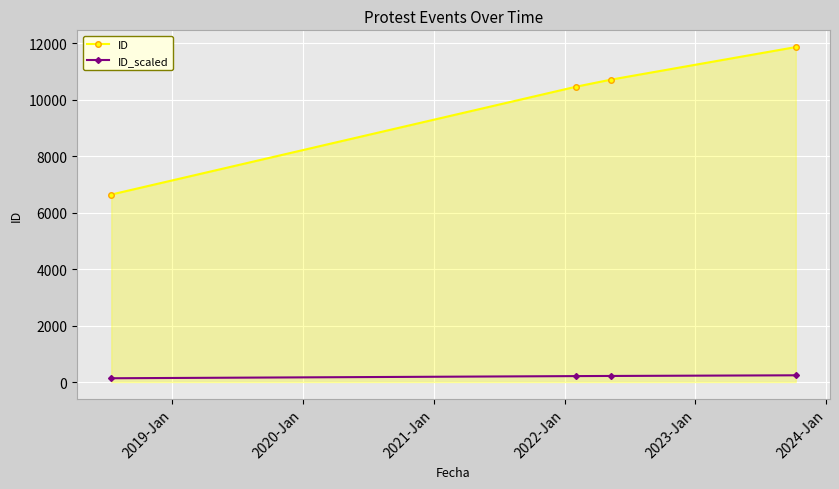

True or false: ID and ID_scaled intersect in this chart.

False